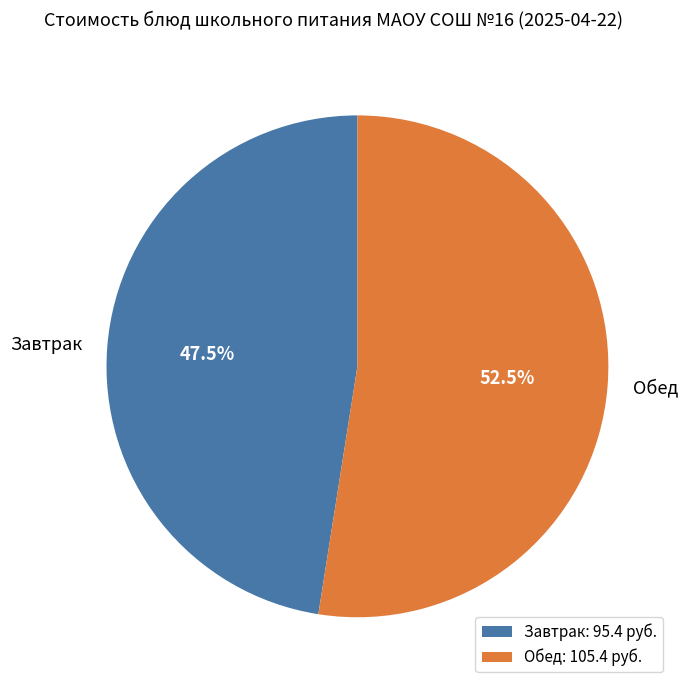

Is there a majority slice in this chart?

Yes